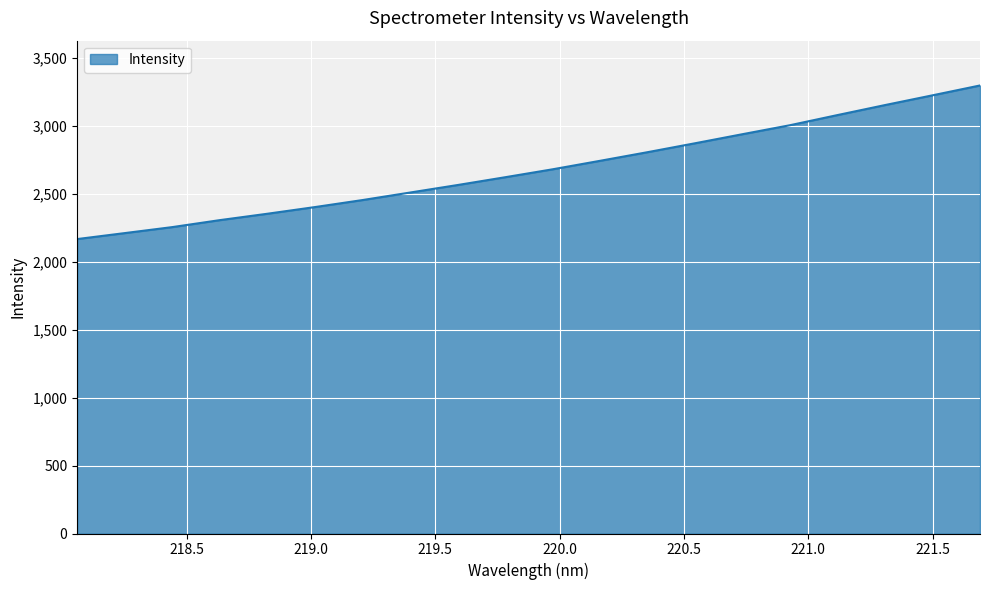

What is the smallest value displayed?

2167.4